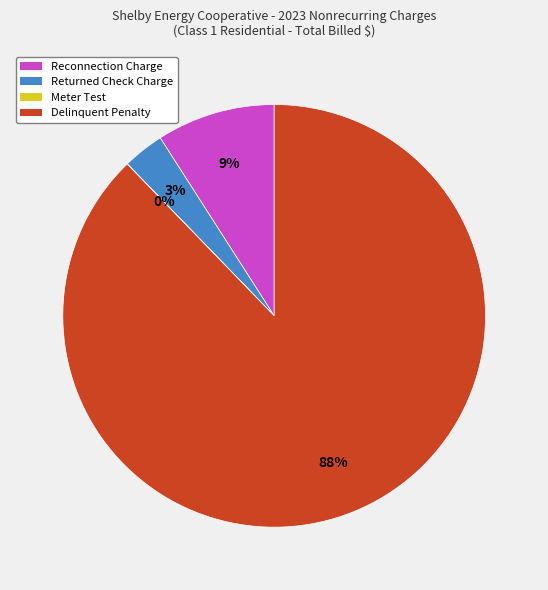

Does any single category account for the majority?

Yes